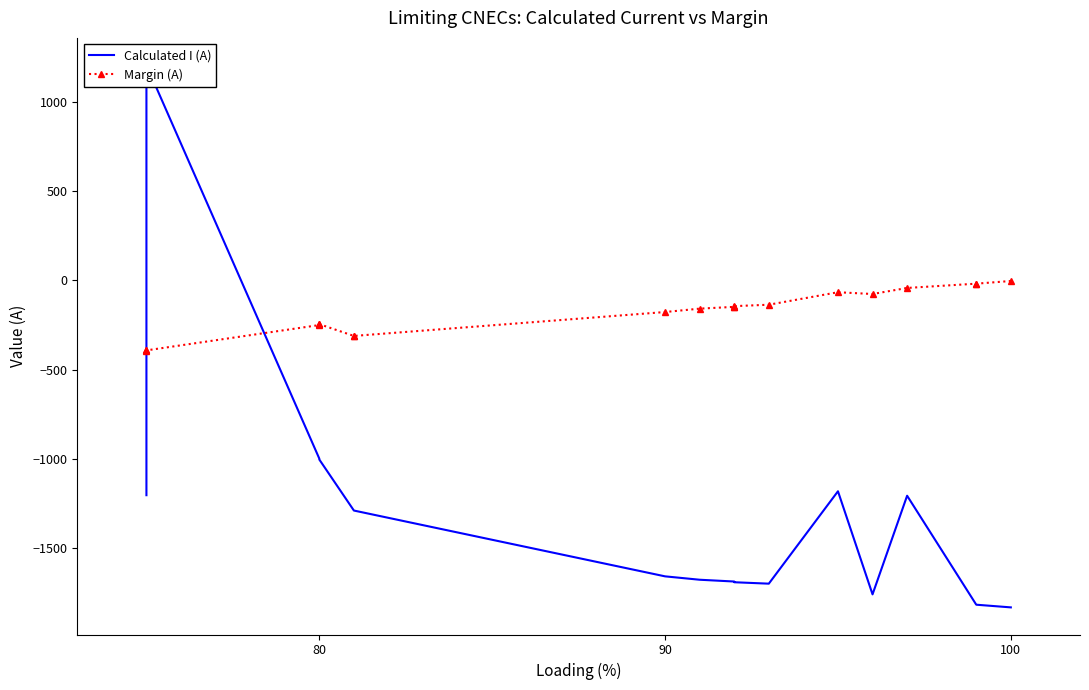

Is it true that Calculated I (A) equals -2485 at 100?

False